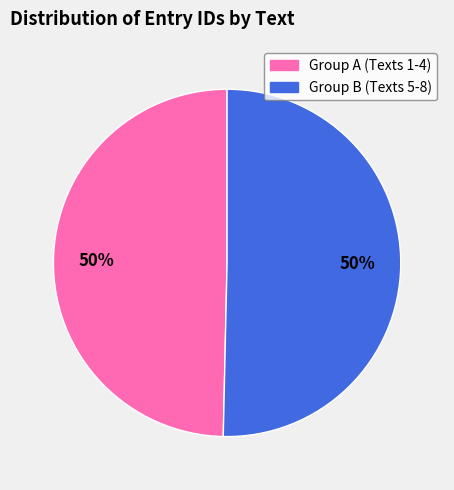

The Group B (Texts 5-8) slice represents 50% of the pie. True or false?

True